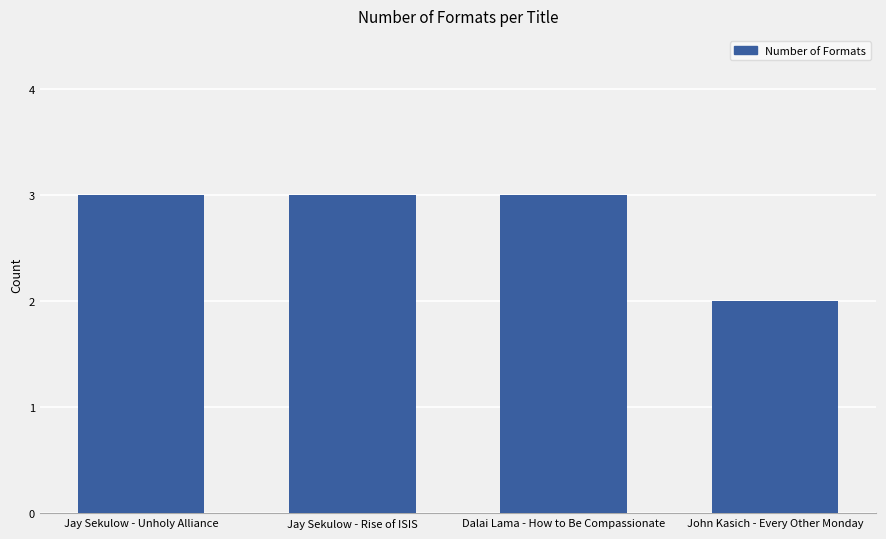

Is it true that the value at Dalai Lama - How to Be Compassionate is 3?

True